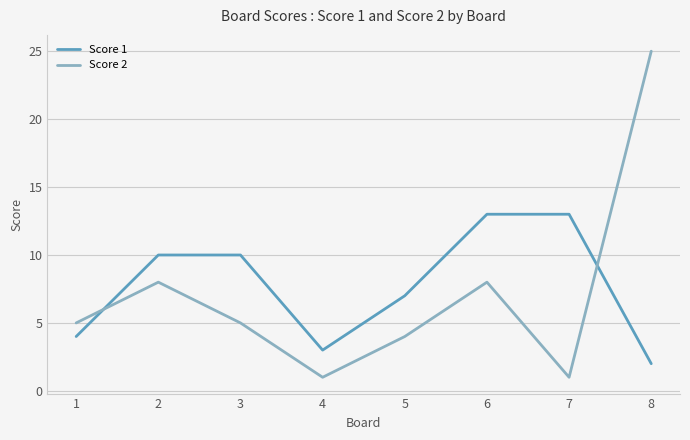

What is the difference between the second highest and minimum values in the Score 1 series?

11